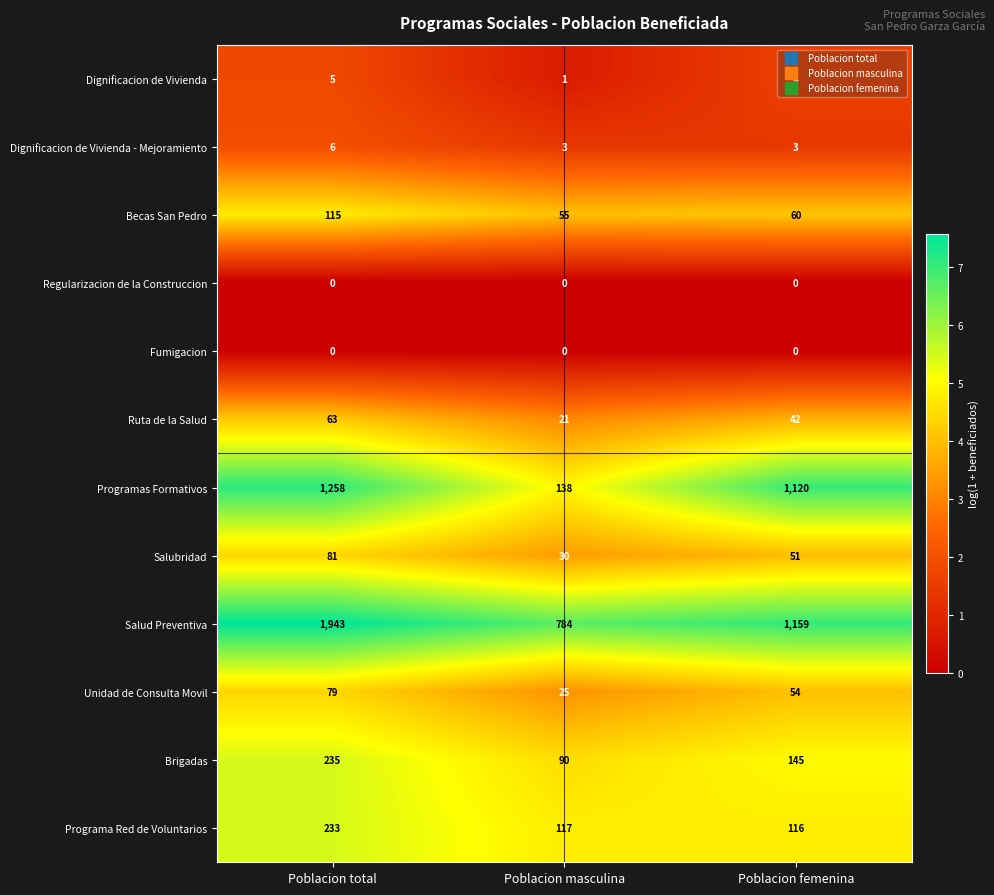

At which label does Programa Red de Voluntarios first exceed 117?

Poblacion total